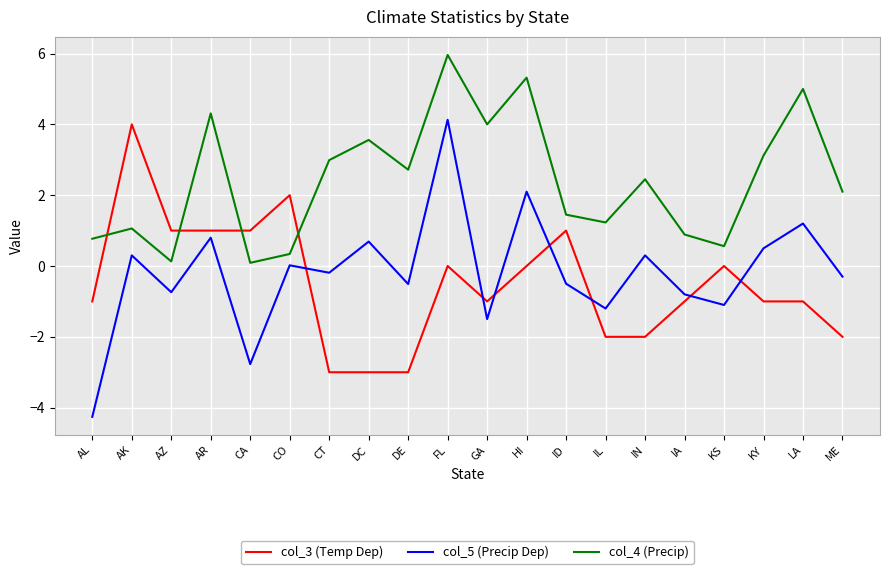

What are all the series names shown in the legend?

col_3 (Temp Dep), col_5 (Precip Dep), col_4 (Precip)